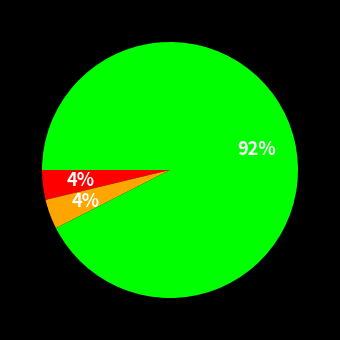

Does any single category account for the majority?

Yes